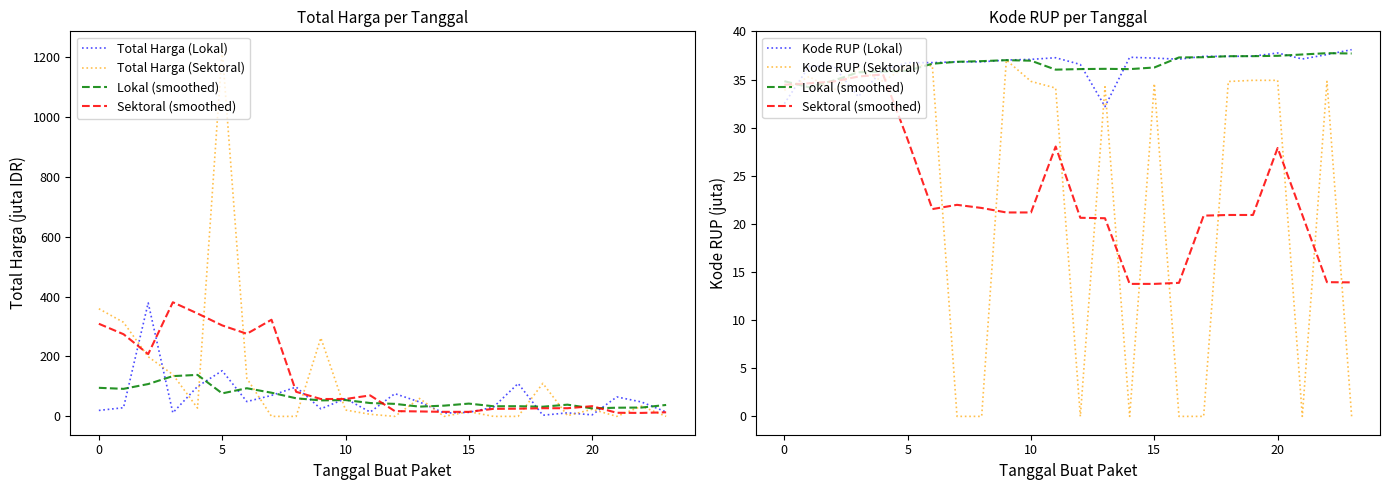

Which series has the largest total across all categories?

Total Harga (Sektoral)